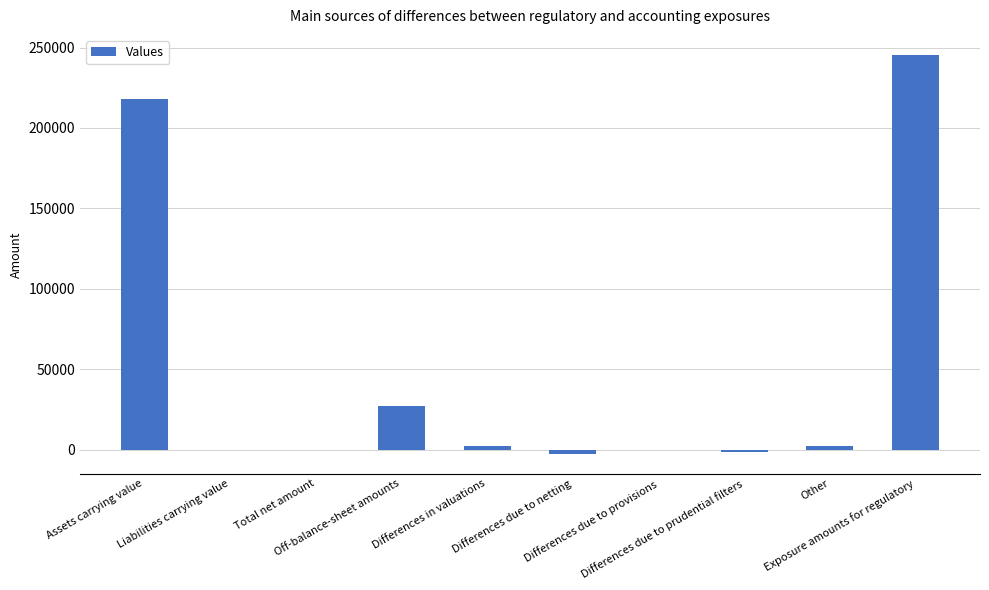

The chart shows a value of -1289 at Differences due to prudential filters. True or false?

True